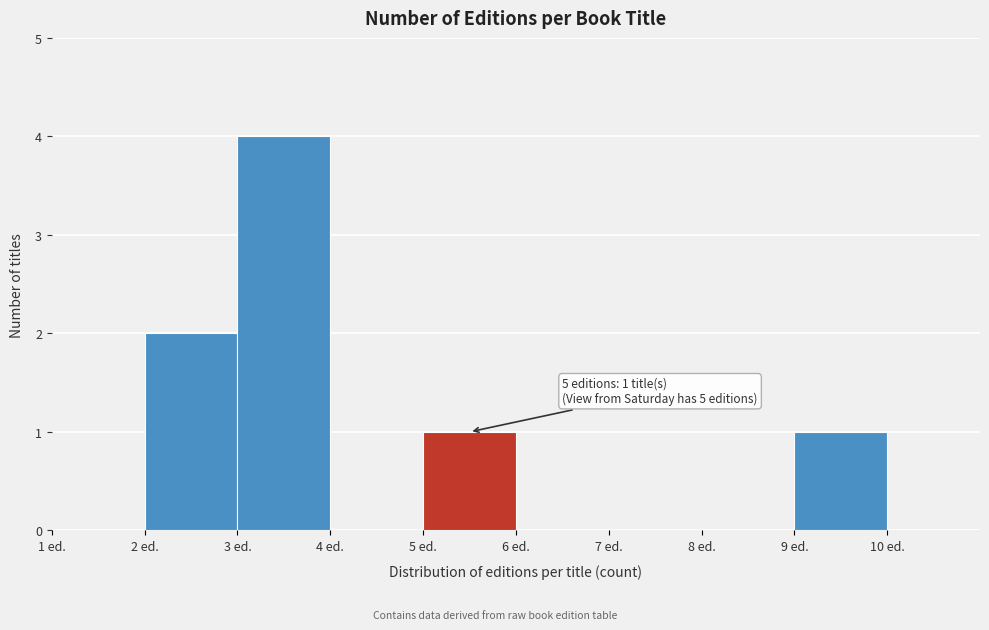

Which range on the x-axis has the tallest bar?

3 to 4